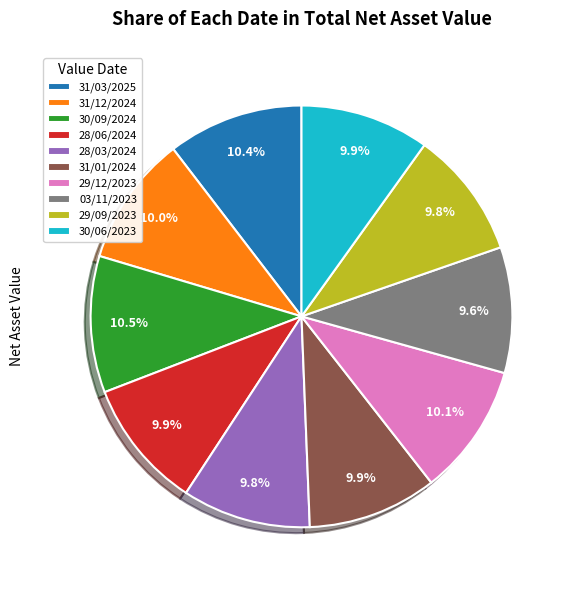

How much of the chart is everything except 29/12/2023?

89.9%